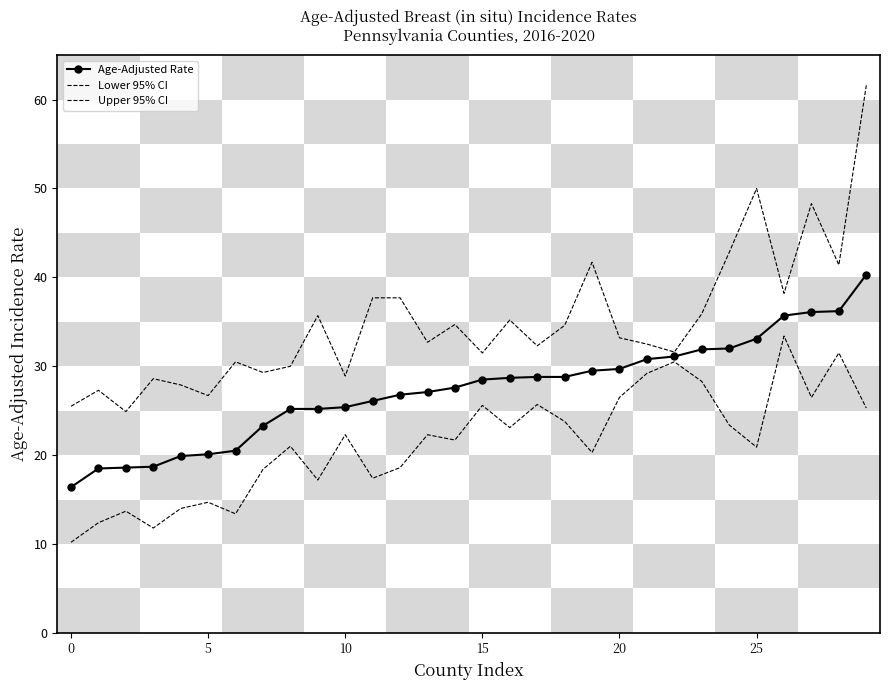

True or false: Lower 95% CI and Age-Adjusted Rate cross at least once.

False